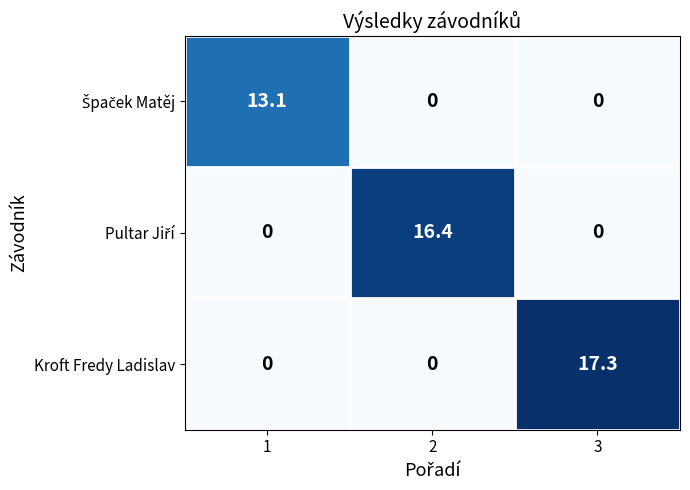

What is the sum of the Kroft Fredy Ladislav values at 3 and 1?

17.3